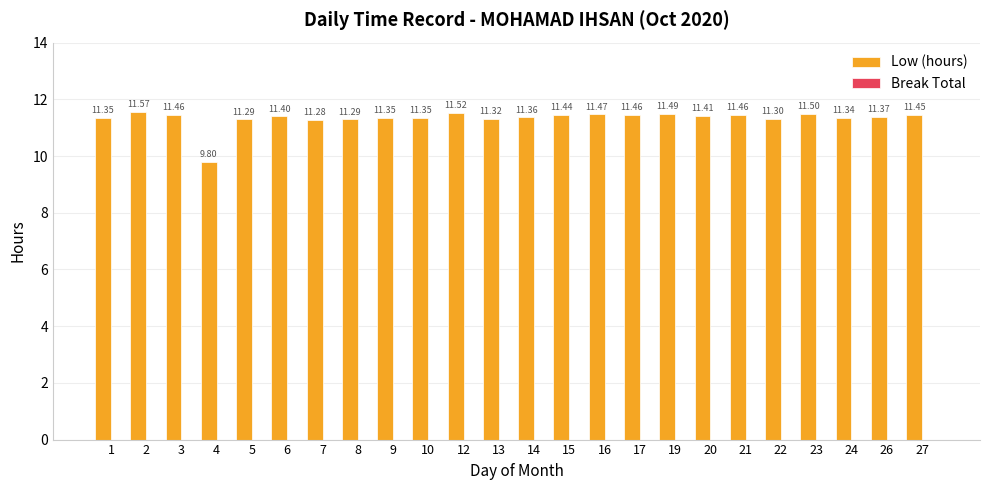

Which has a higher value, 22 or 16?

16